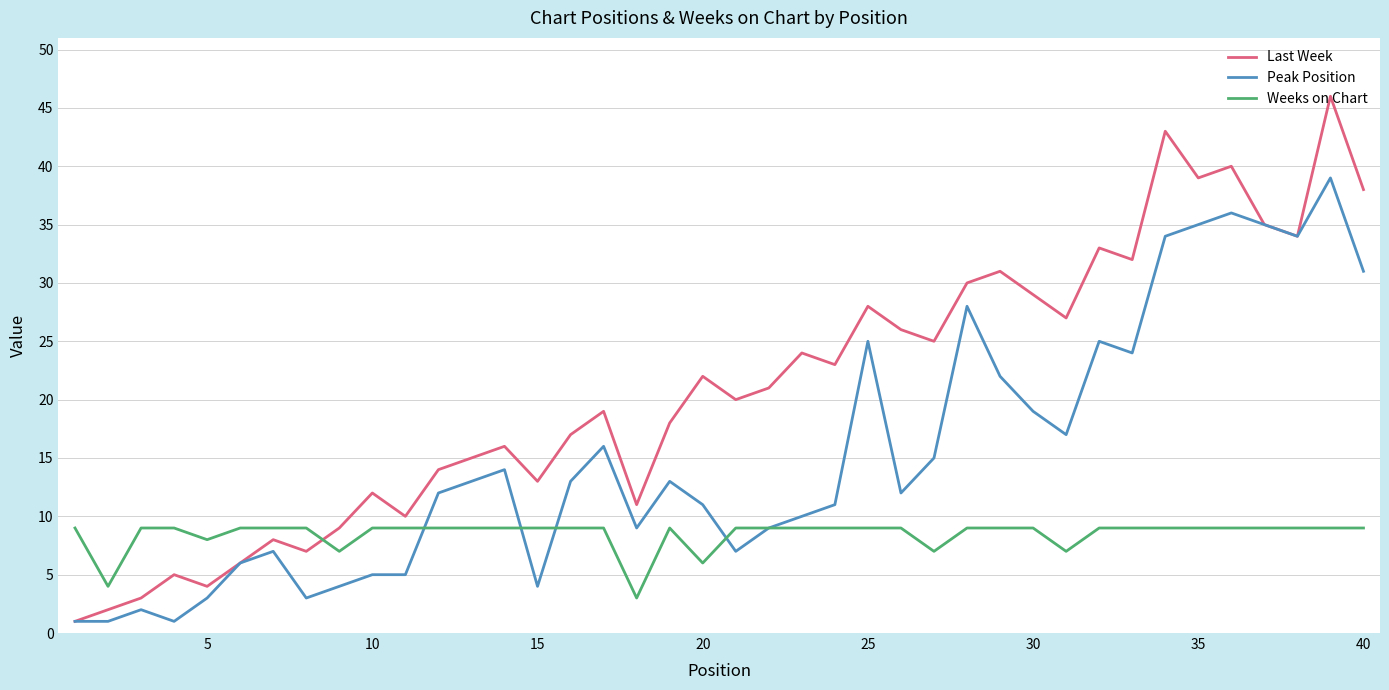

What is the difference between the maximum and minimum values in the Peak Position series?

38